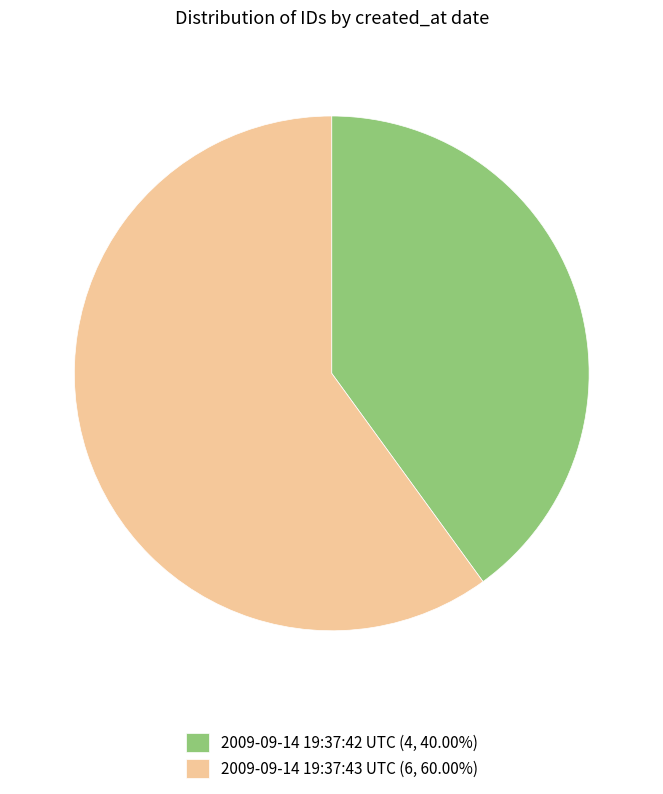

Combined, do 2009-09-14 19:37:42 UTC (4, 40.00%) and 2009-09-14 19:37:43 UTC (6, 60.00%) account for over 50%?

Yes